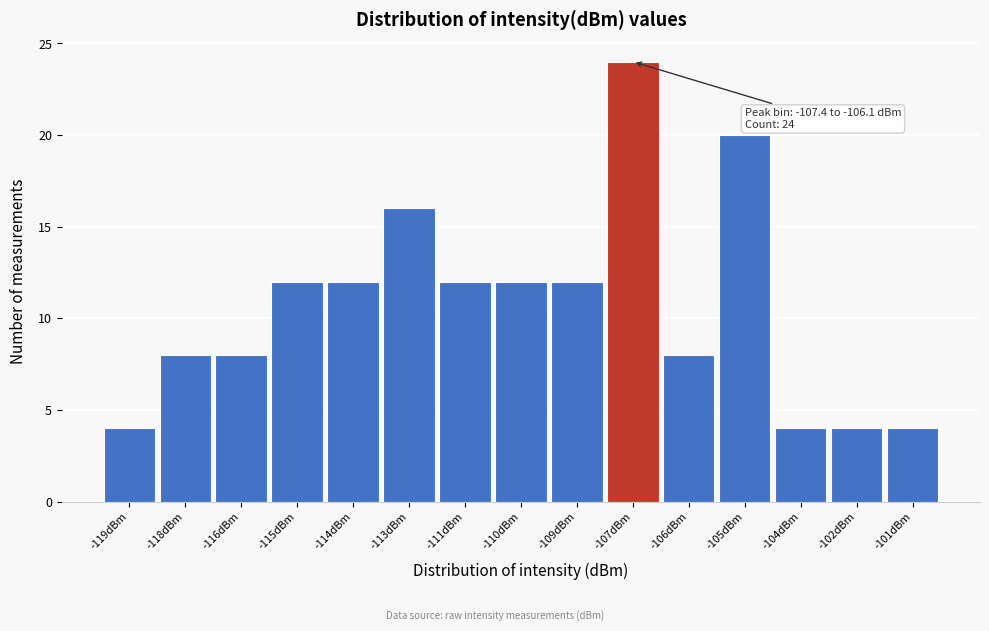

Reading left to right, what are all the values shown in this chart?

-119dBm=4	-118dBm=8	-116dBm=8	-115dBm=12	-114dBm=12	-113dBm=16	-111dBm=12	-110dBm=12	-109dBm=12	-107dBm=24	-106dBm=8	-105dBm=20	-104dBm=4	-102dBm=4	-101dBm=4